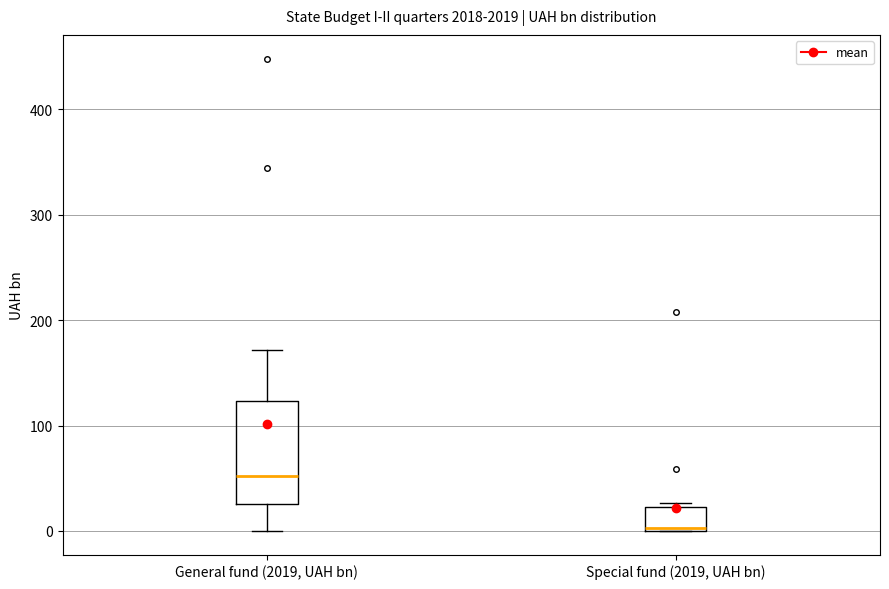

Which box is the tallest, from its lower edge to its upper edge?

General fund (2019, UAH bn)